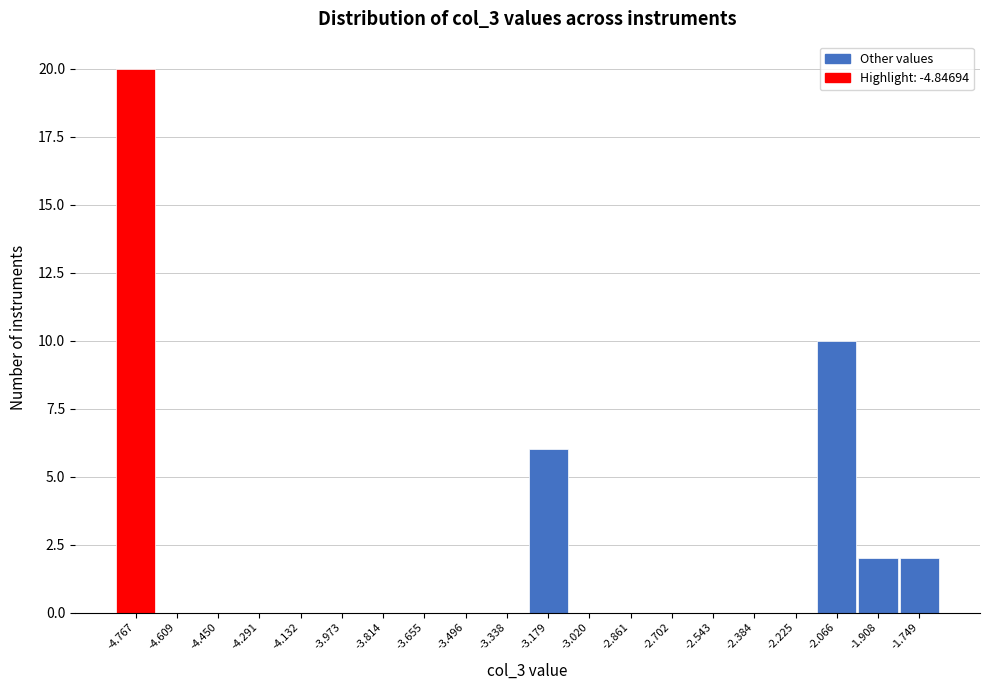

What is the height of the bar covering -2.14 to -1.98 on the x-axis? Neither the bar edges nor the heights are printed on the chart, so give them approximately, as read against the axes.

10